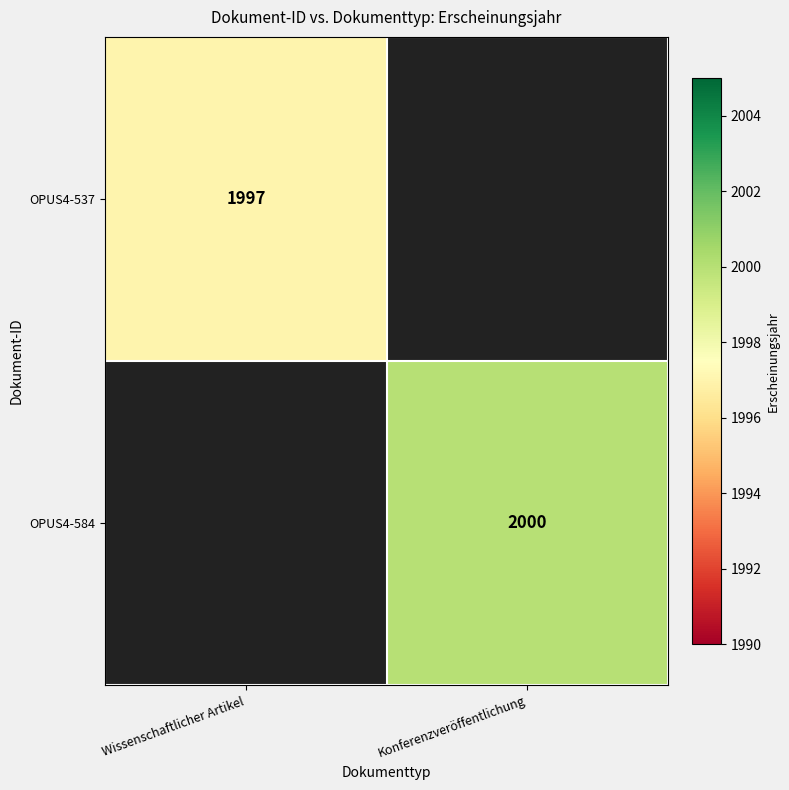

Is it true that OPUS4-584 equals 3483 at Konferenzveröffentlichung?

False